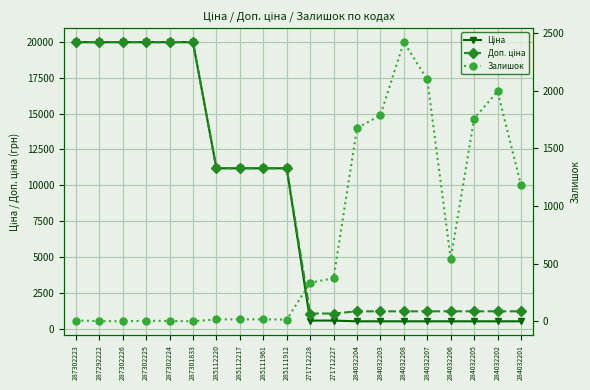

What is the maximum value for Доп. ціна?

19964.2